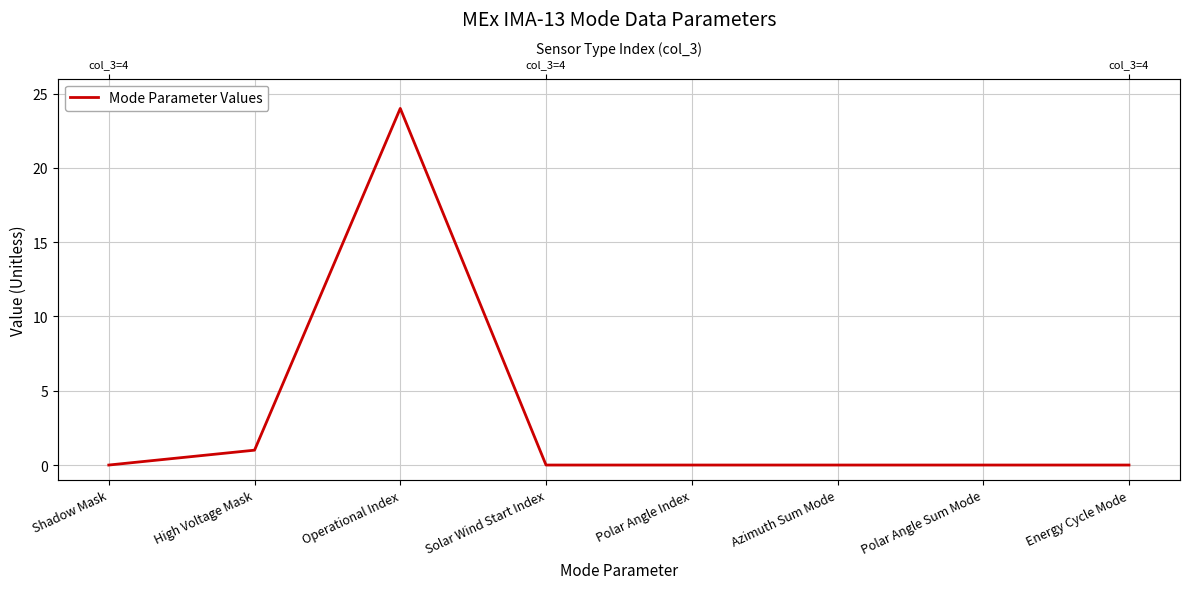

List the labels in order of value, smallest first.

Shadow Mask, Solar Wind Start Index, Polar Angle Index, Azimuth Sum Mode, Polar Angle Sum Mode, Energy Cycle Mode, High Voltage Mask, Operational Index